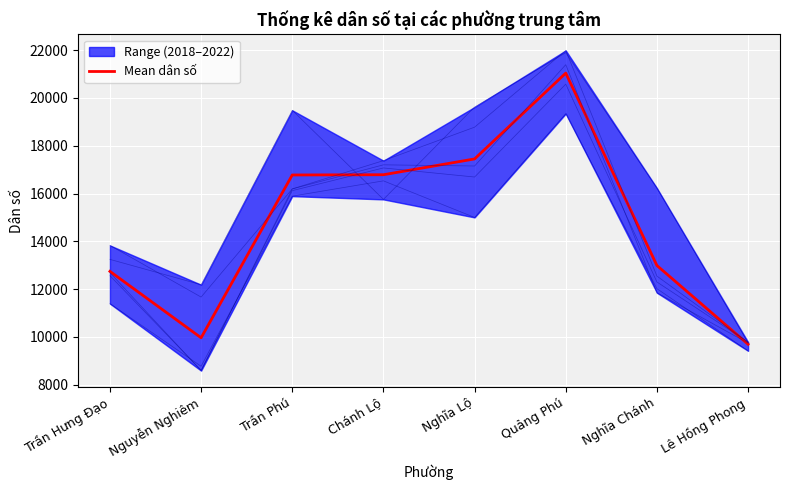

Does the chart display data point markers on the line(s)?

No